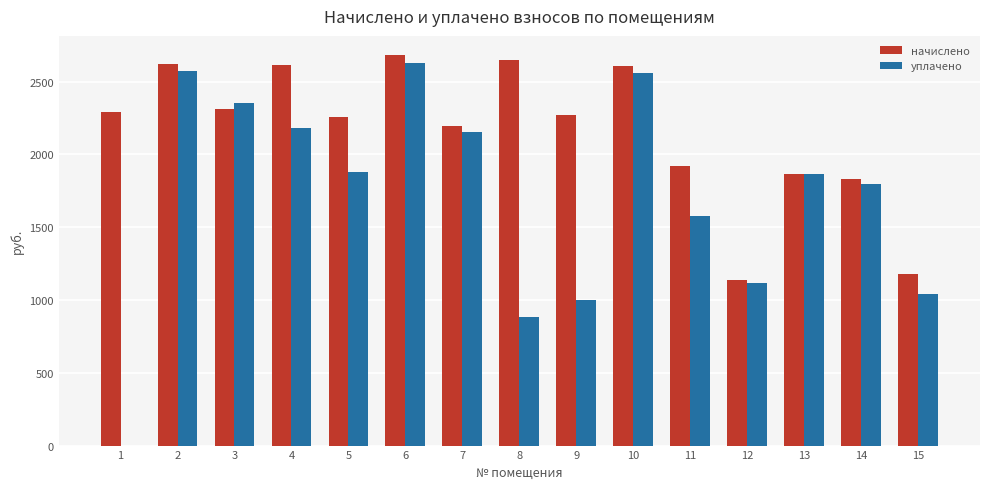

What is the greatest value displayed?

2680.3